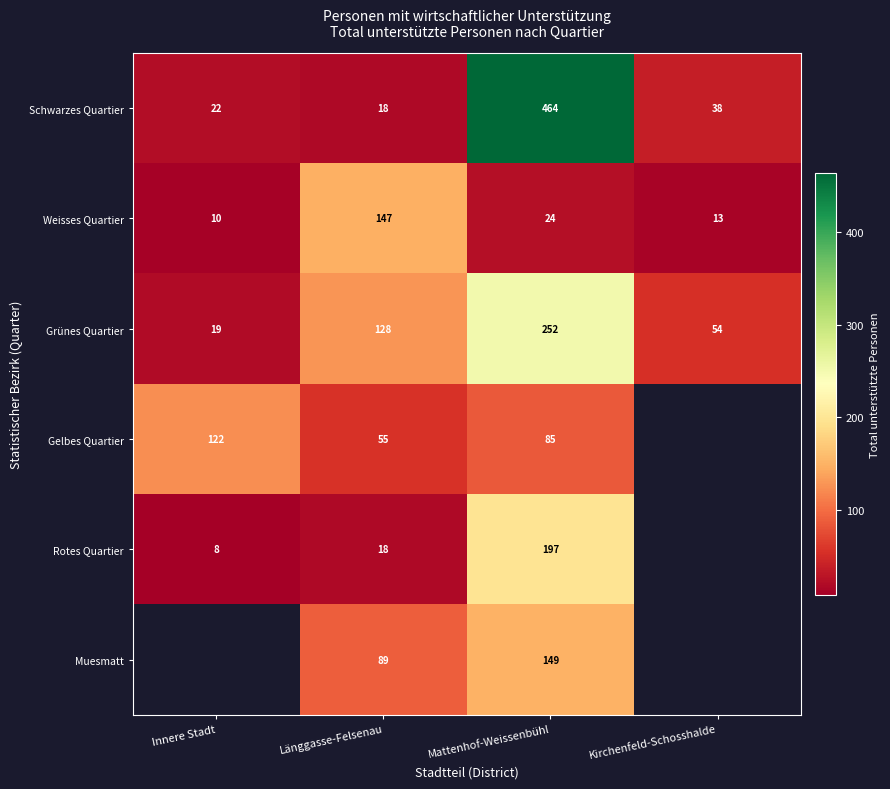

What is the spread (max minus min) of values at Mattenhof-Weissenbühl?

440